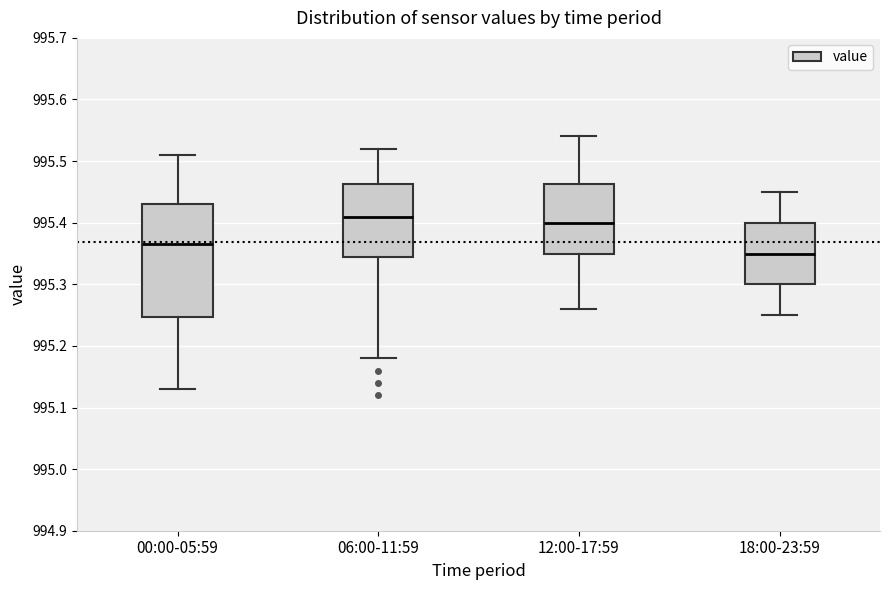

Comparing the boxes themselves (not the whiskers), which one is the tallest?

00:00-05:59